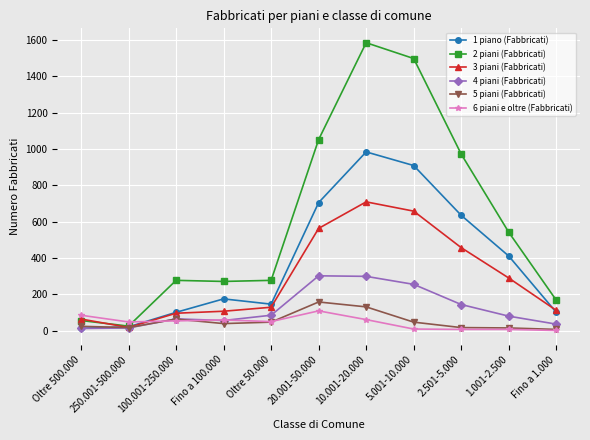

Which series has the largest total across all categories?

2 piani (Fabbricati)